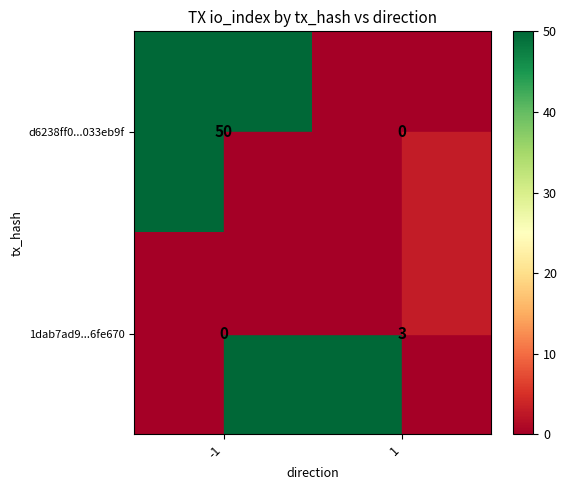

Which series has the largest total across all categories?

d6238ff0...033eb9f